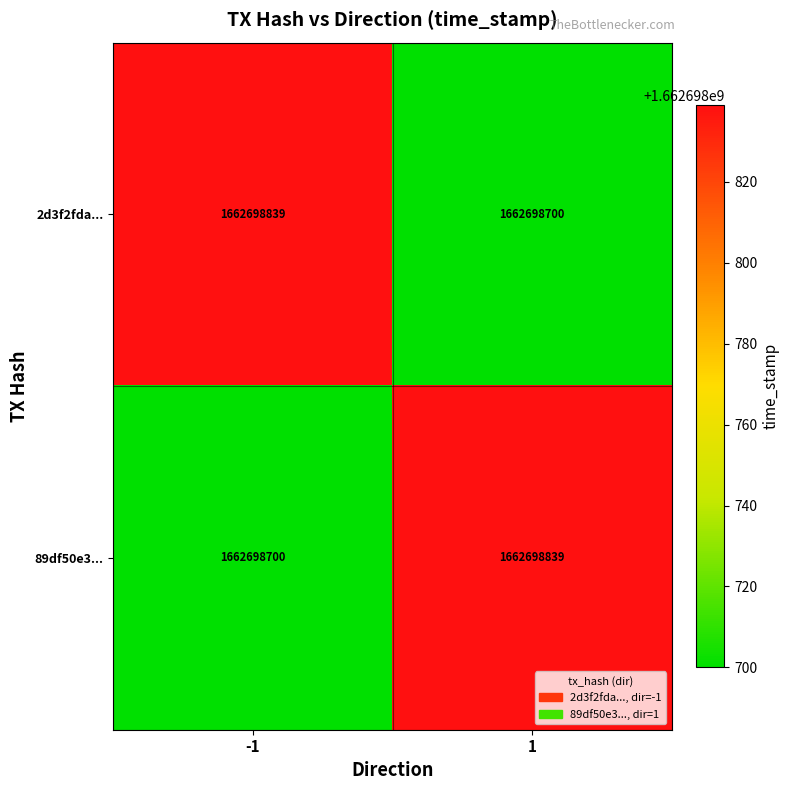

Which series changed the most between direction and time_stamp?

2d3f2fdad5c7356662f2e6694796b37a13e4a2d